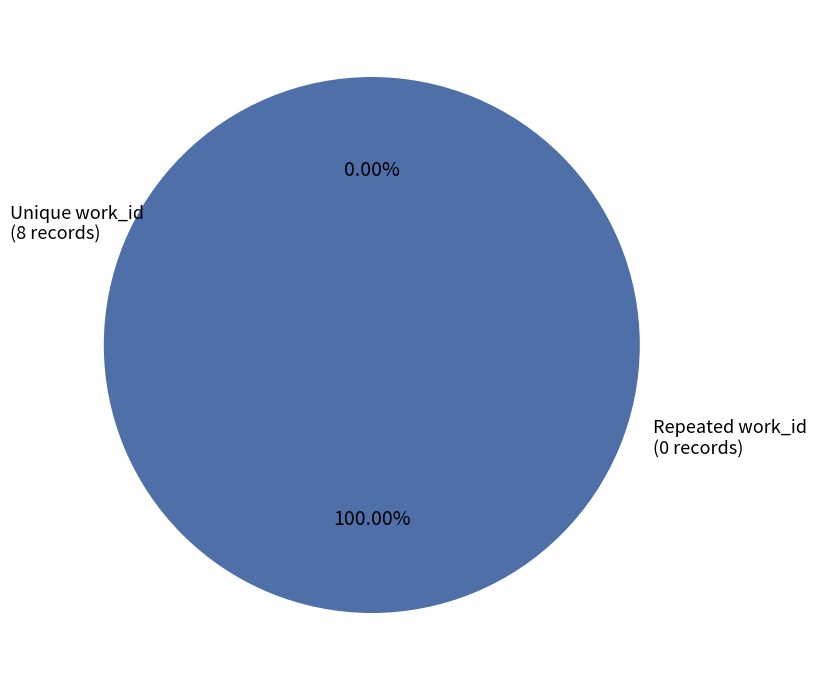

Count the number of slices in the pie.

8